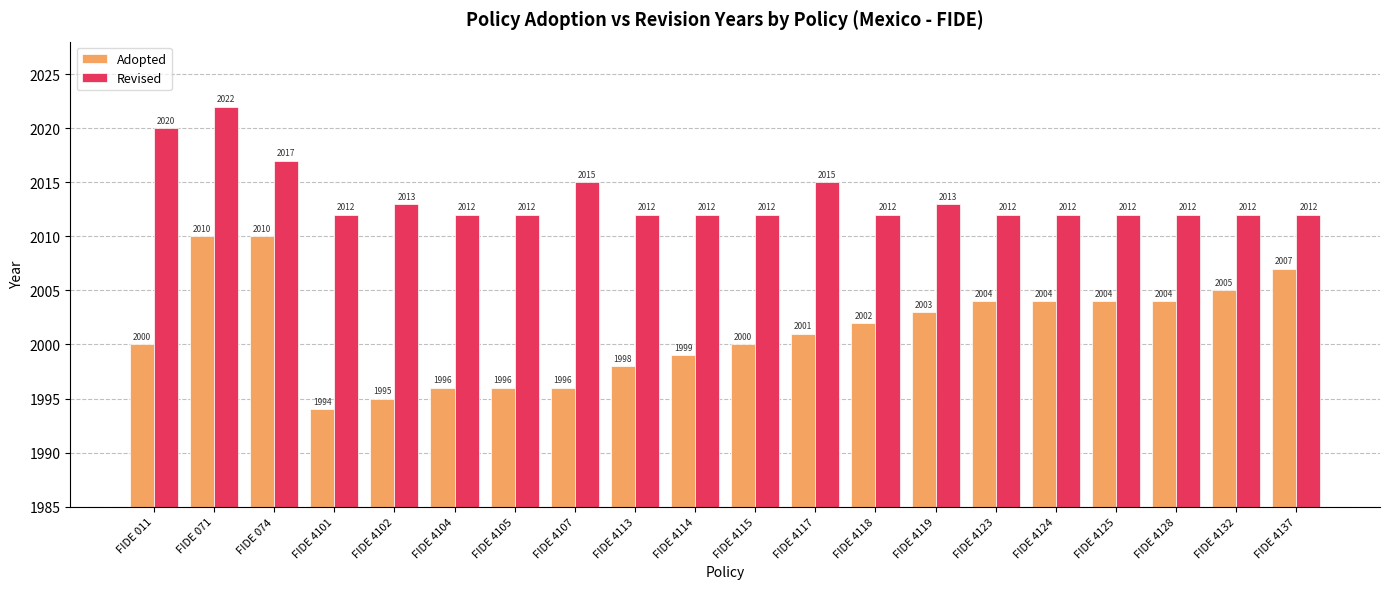

Which series has the largest total across all categories?

Revised